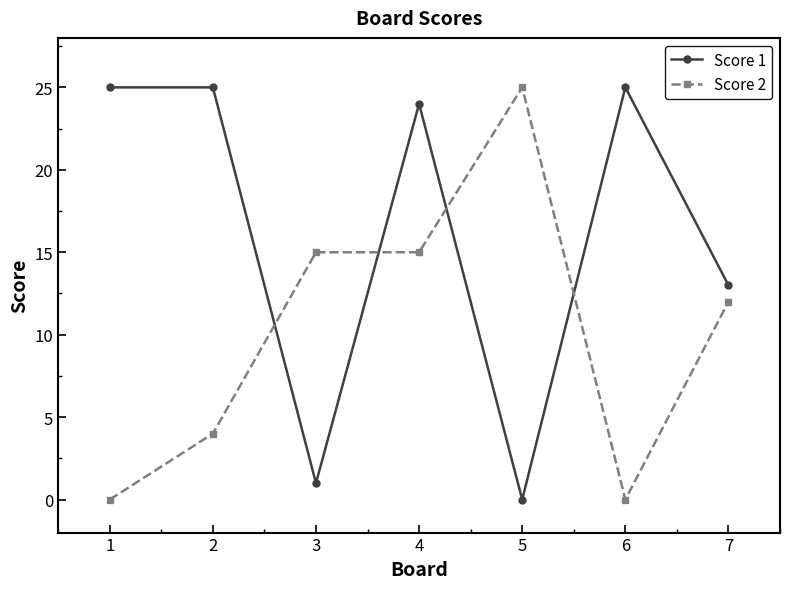

Rank the series at 6 from highest to lowest value.

Score 1, Score 2